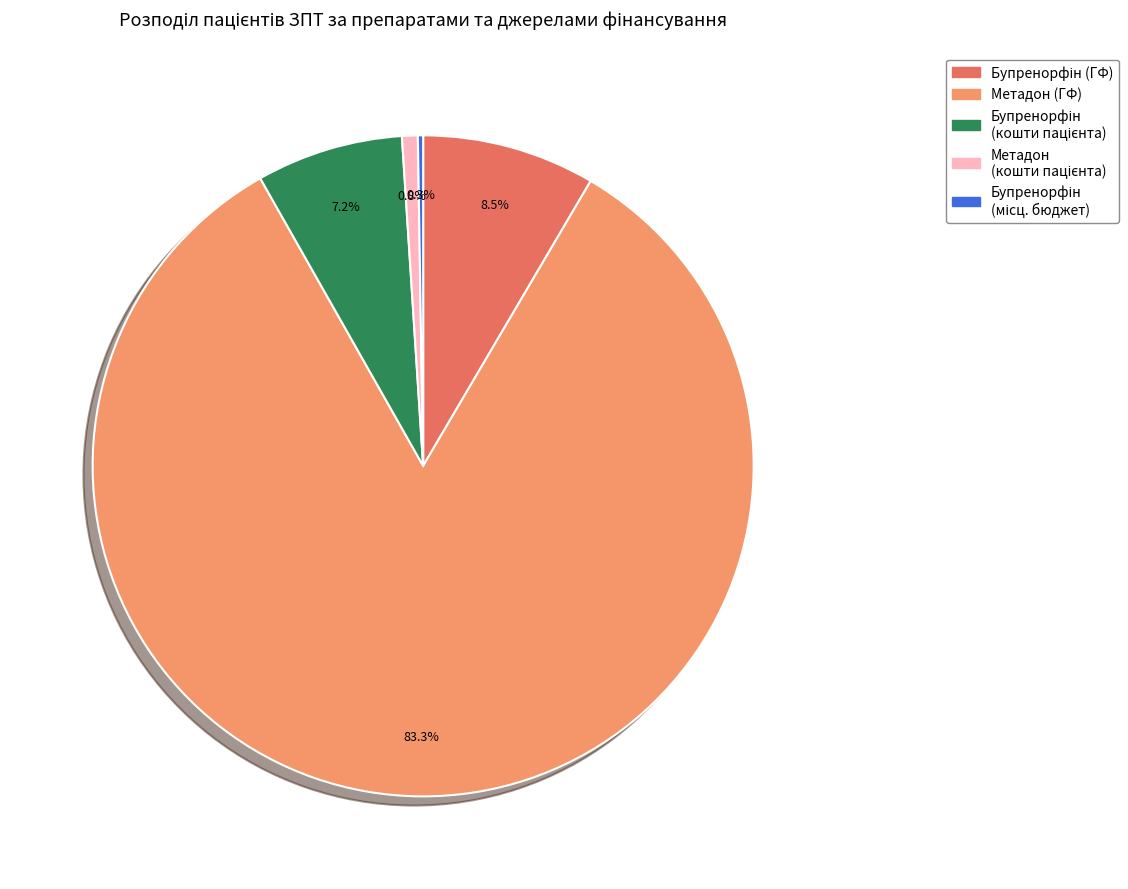

Does any single category account for the majority?

Yes